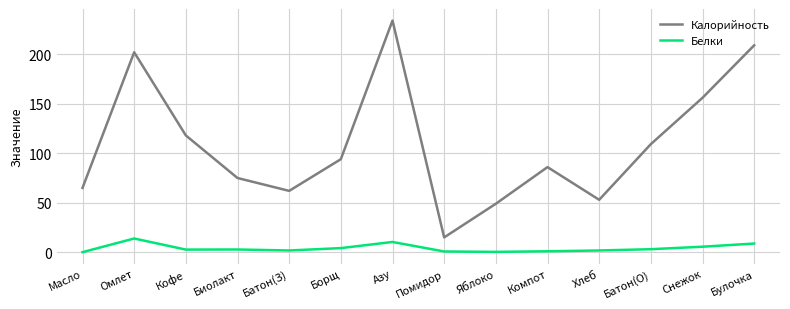

True or false: Белки has a value of 10.4 at Азу.

True